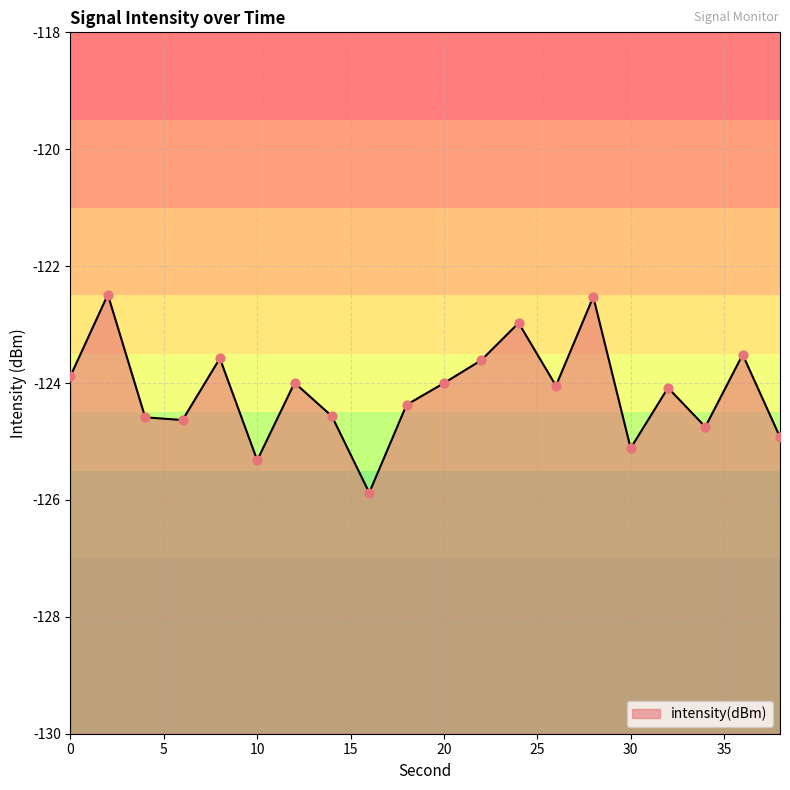

Between 14 and 4, which is larger?

14